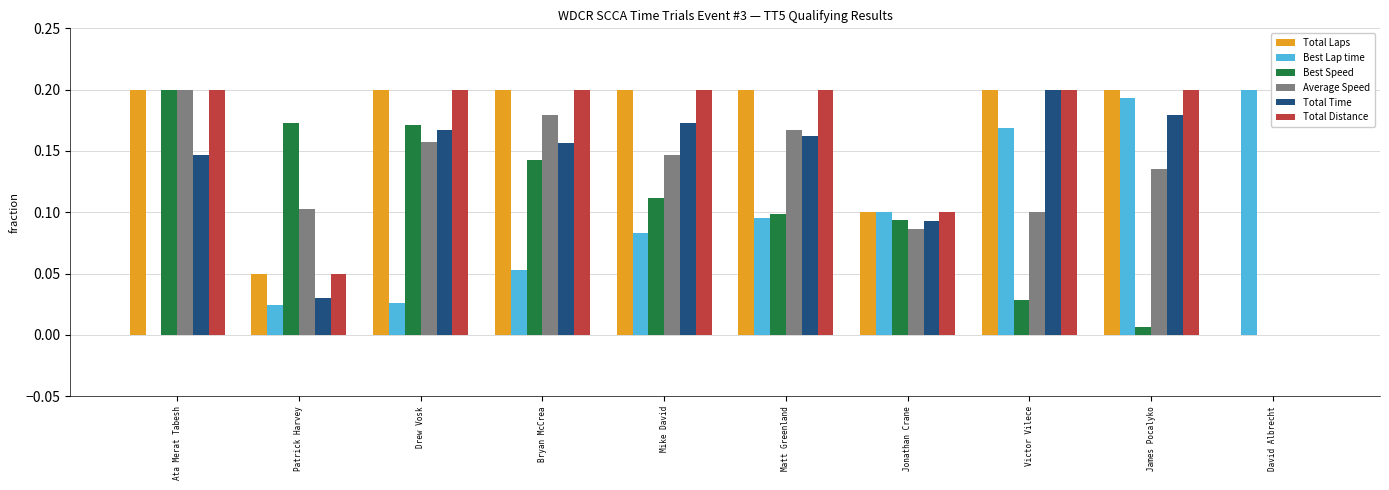

What is the sum of all Total Time values?

1.3